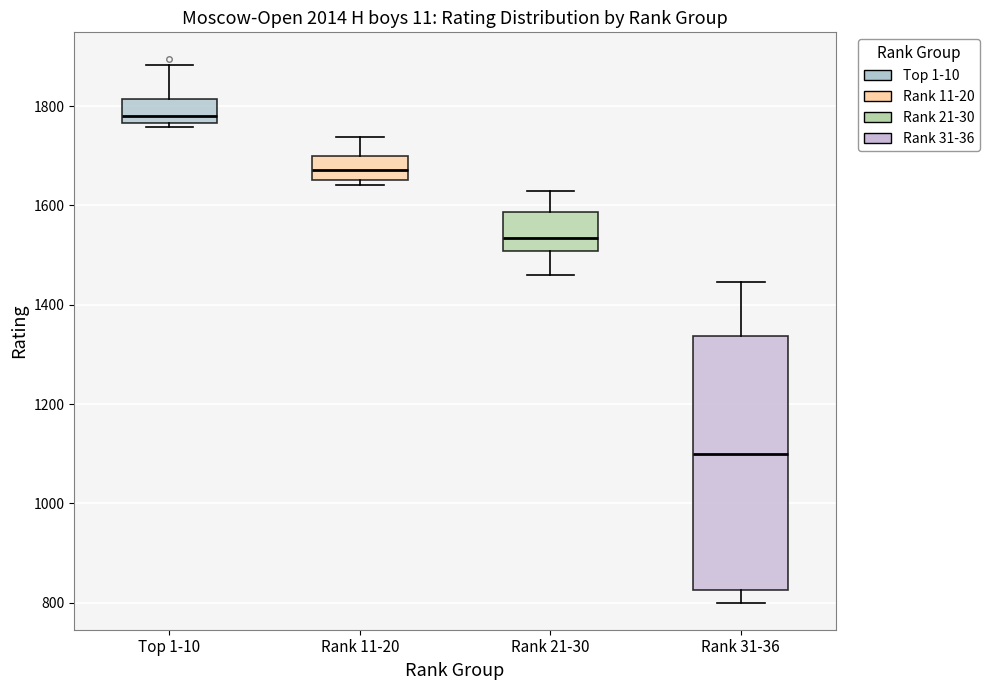

Which box is the tallest, from its lower edge to its upper edge?

Rank 31-36